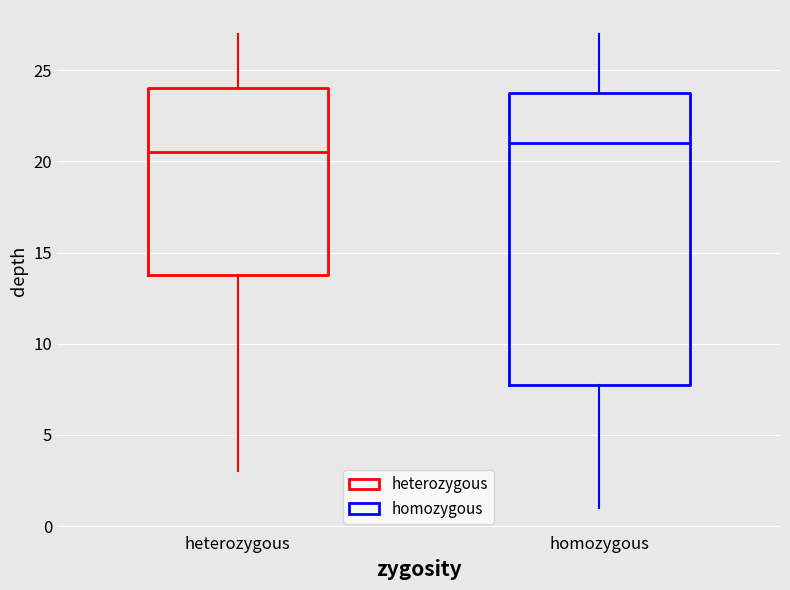

Comparing the boxes themselves (not the whiskers), which one is the tallest?

homozygous